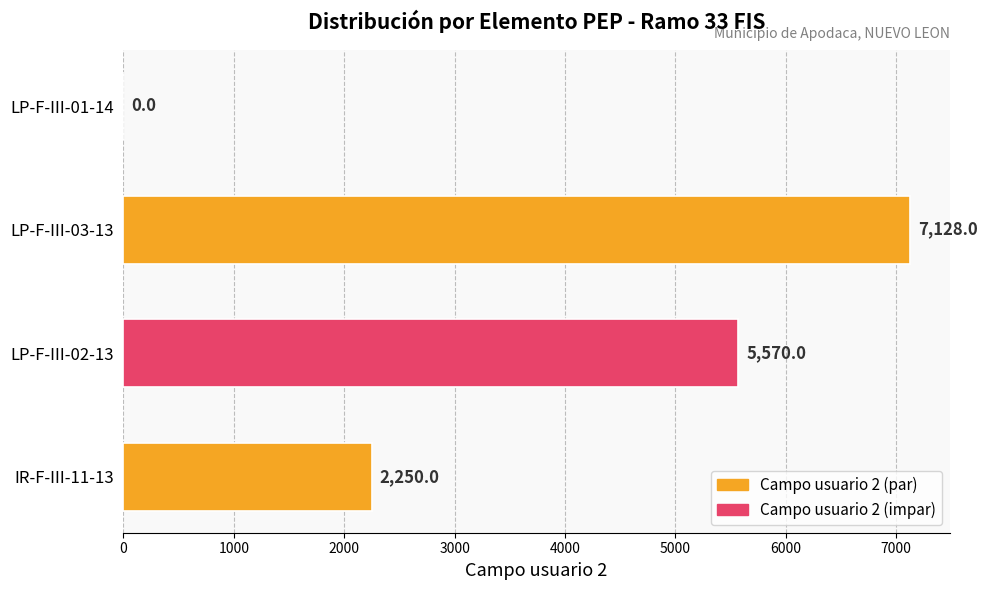

Reading top to bottom, what are all the values shown in this chart?

LP-F-III-01-14=0	LP-F-III-03-13=7128	LP-F-III-02-13=5570	IR-F-III-11-13=2250